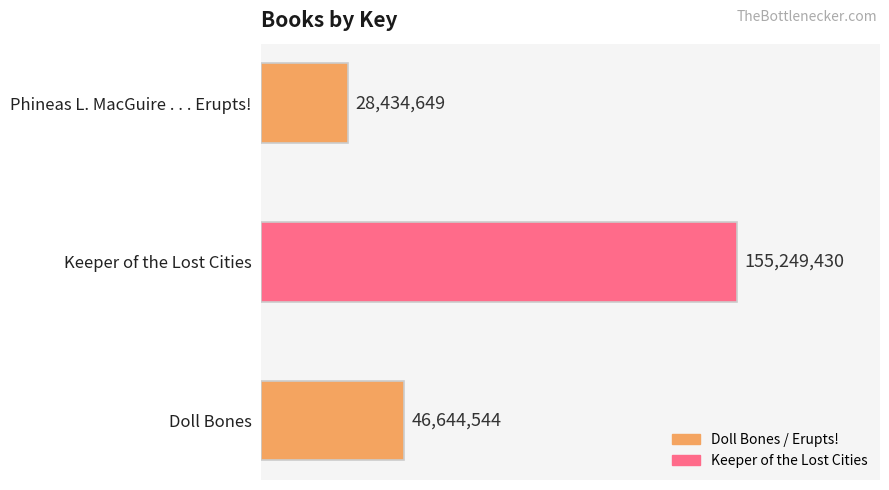

Are the bars horizontal?

Yes